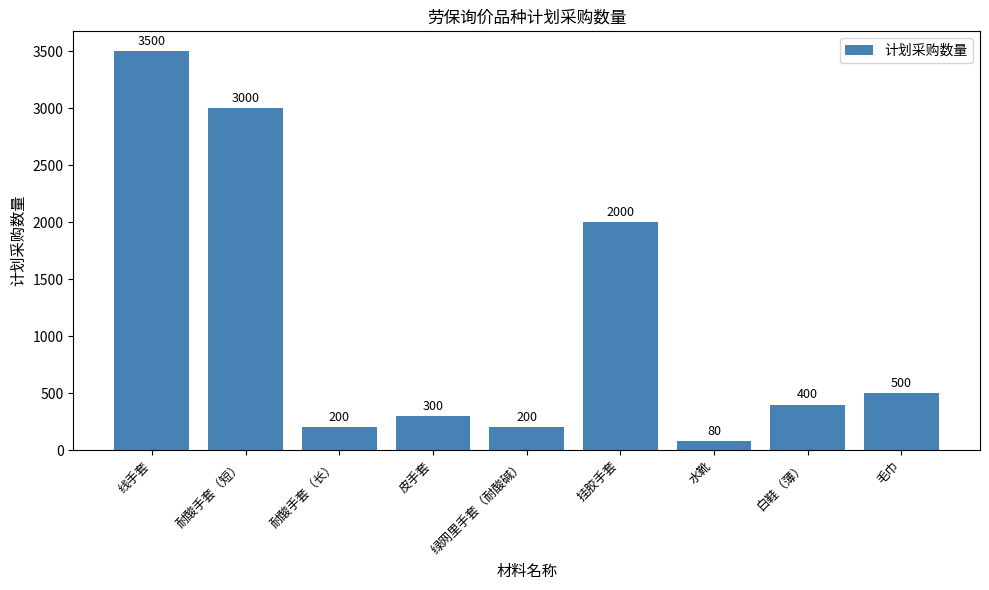

What is the value of the 7th bar from the left?

80